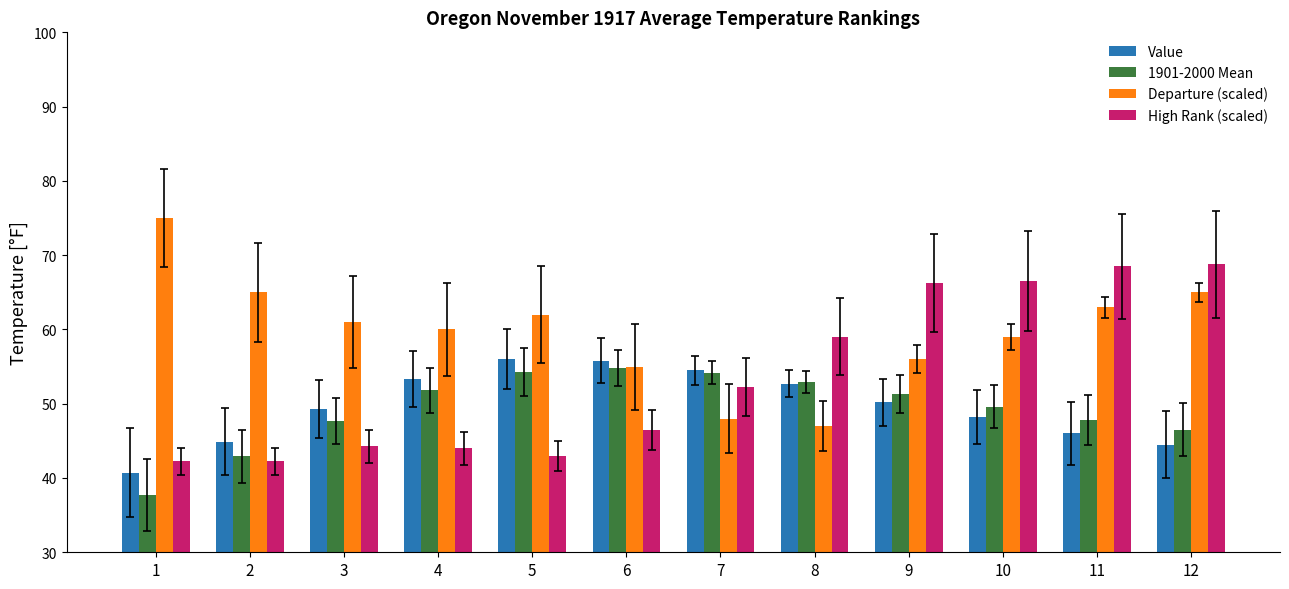

Which series has the largest range (max minus min)?

Departure (scaled)